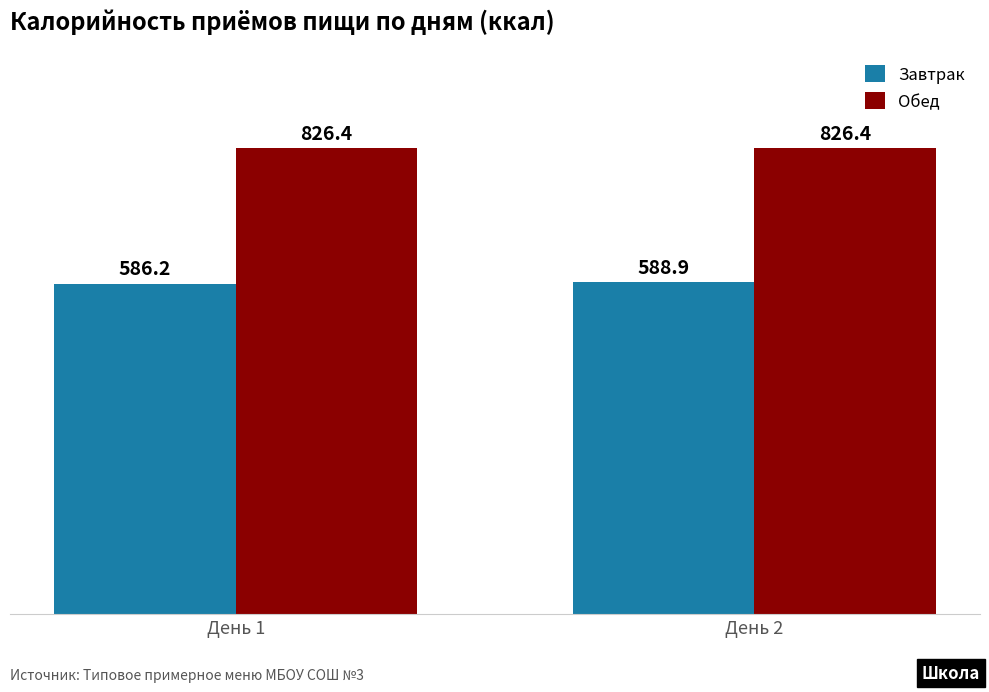

Rank the series by their maximum value, from highest to lowest.

Обед, Завтрак